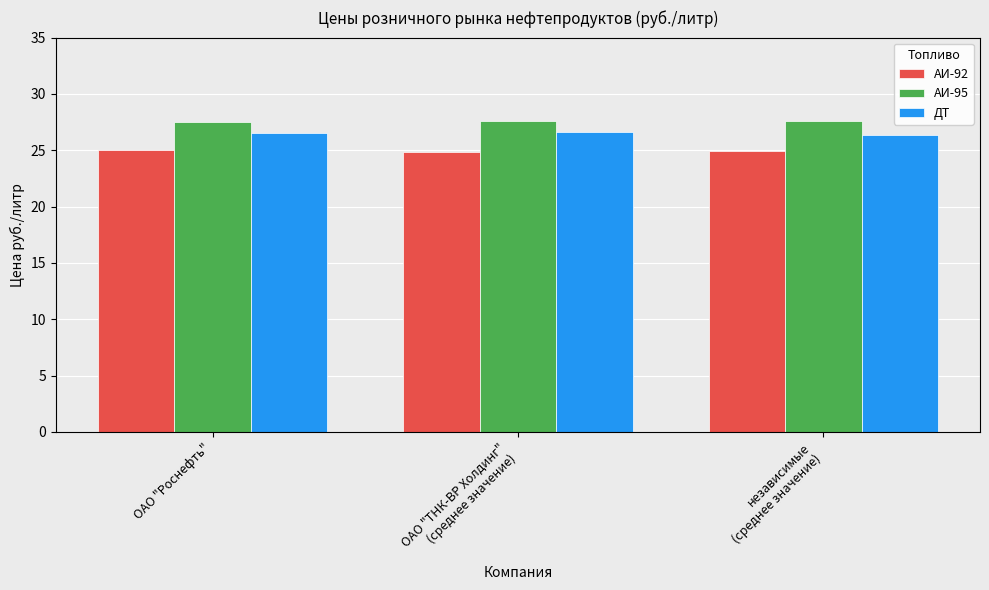

What is the sum of all АИ-92 values?

74.8